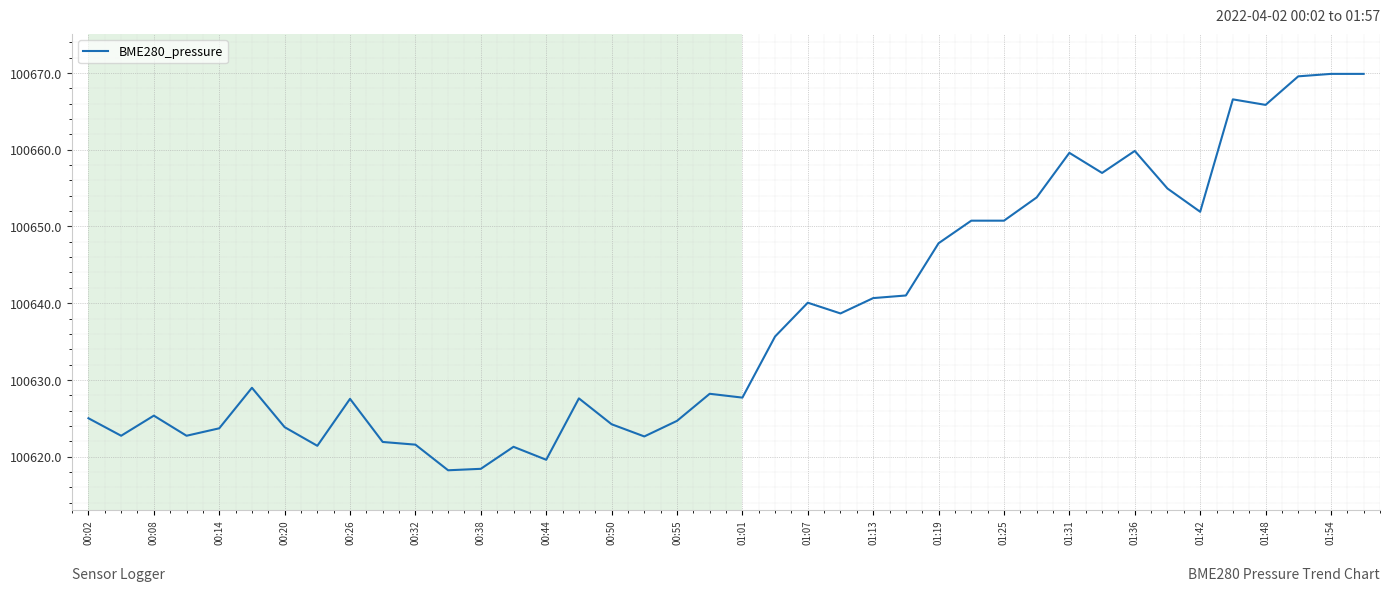

What is the difference between the maximum and minimum values?

51.7